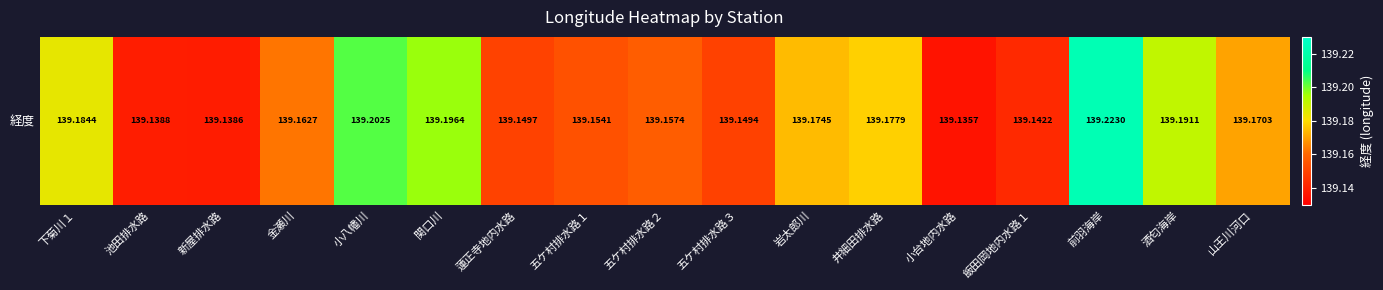

What is the smallest value displayed?

139.1